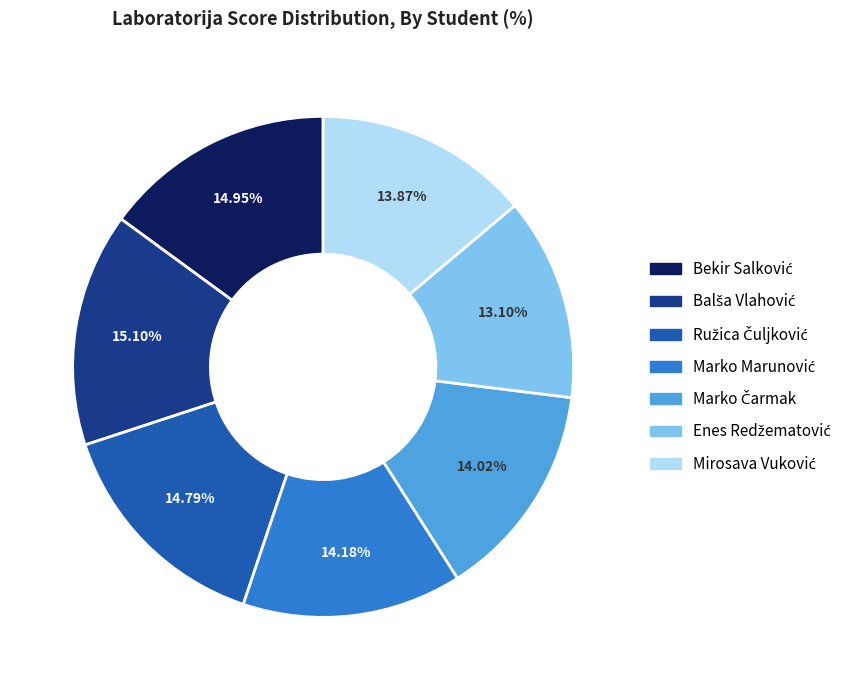

Does any single category account for the majority?

No